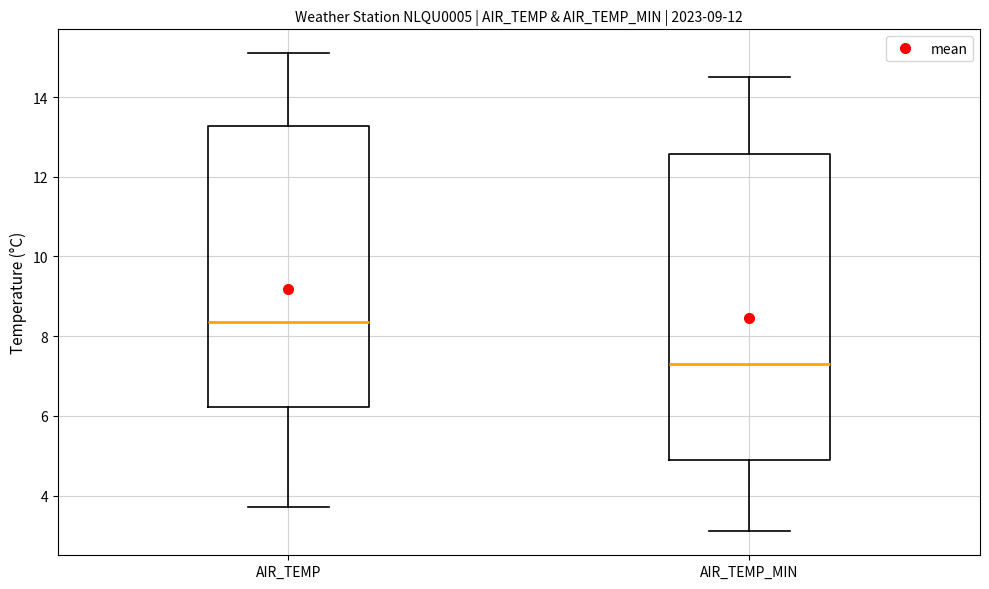

Reading left to right, transcribe this box plot: for each box, give where its median line is, the range the box spans, and where its two whiskers end, as read against the y-axis. The values are not printed on the chart, so give them approximately, as read against the axis.

AIR_TEMP: median 8.4, box 6.2 to 13.2, whiskers 3.8 to 15.2
AIR_TEMP_MIN: median 7.4, box 5.0 to 12.6, whiskers 3.2 to 14.6